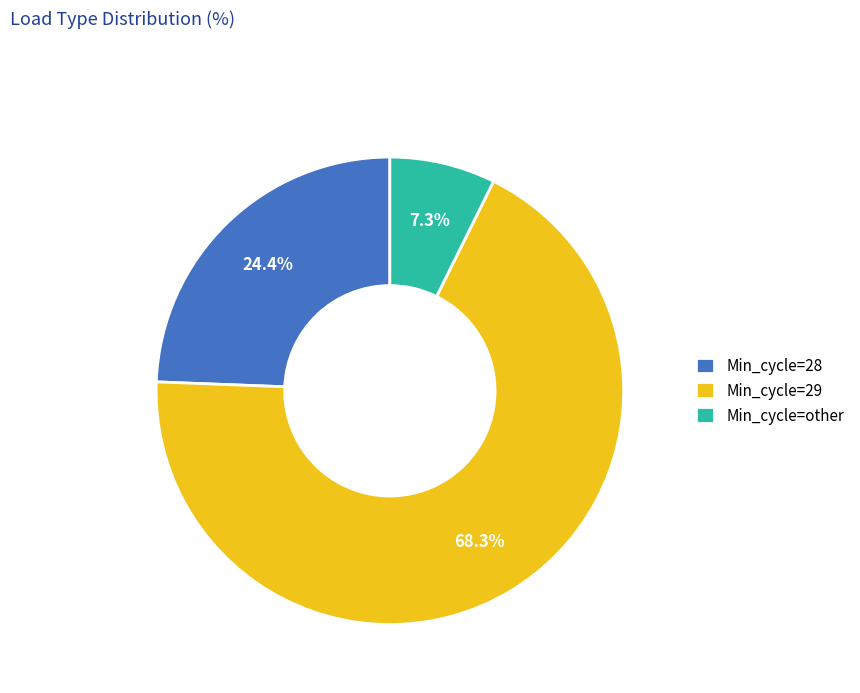

How many slices are in this pie chart?

3